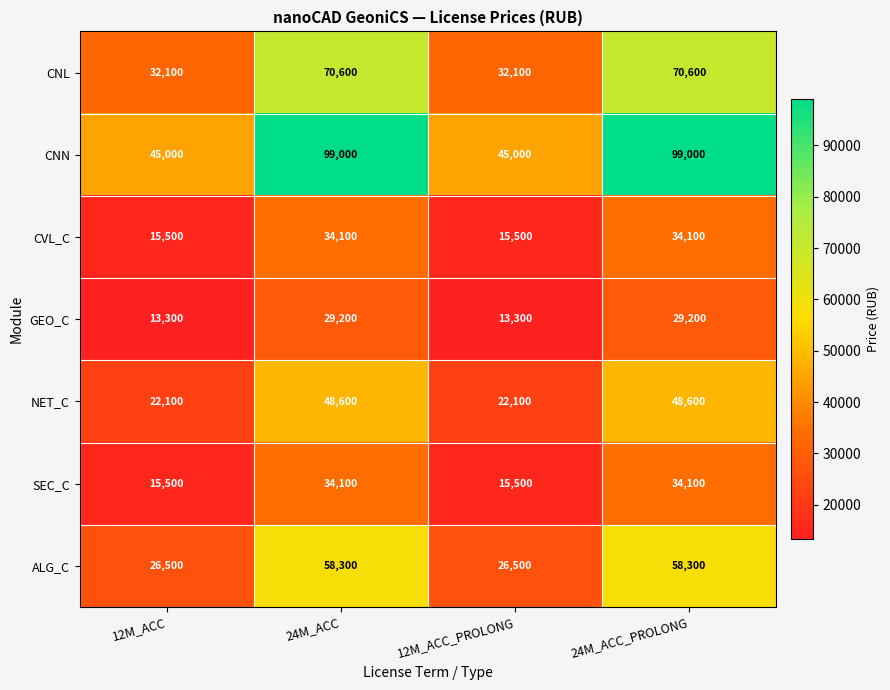

Between 12M_ACC_PROLONG and 24M_ACC_PROLONG, which series saw the biggest shift?

CNN